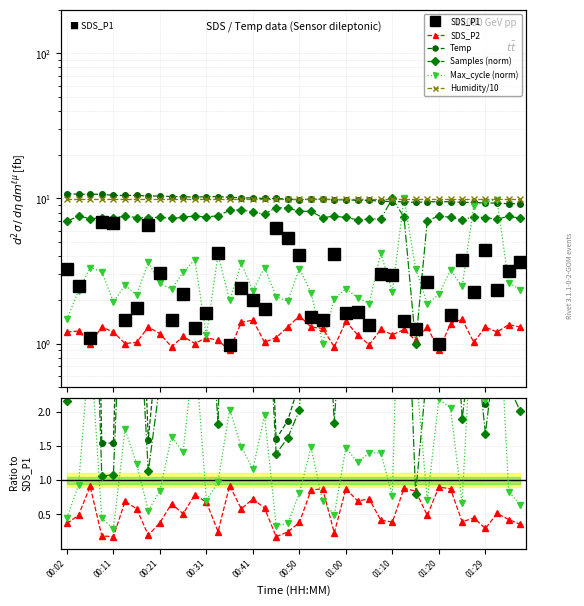

What position from the right is 00:21?

38